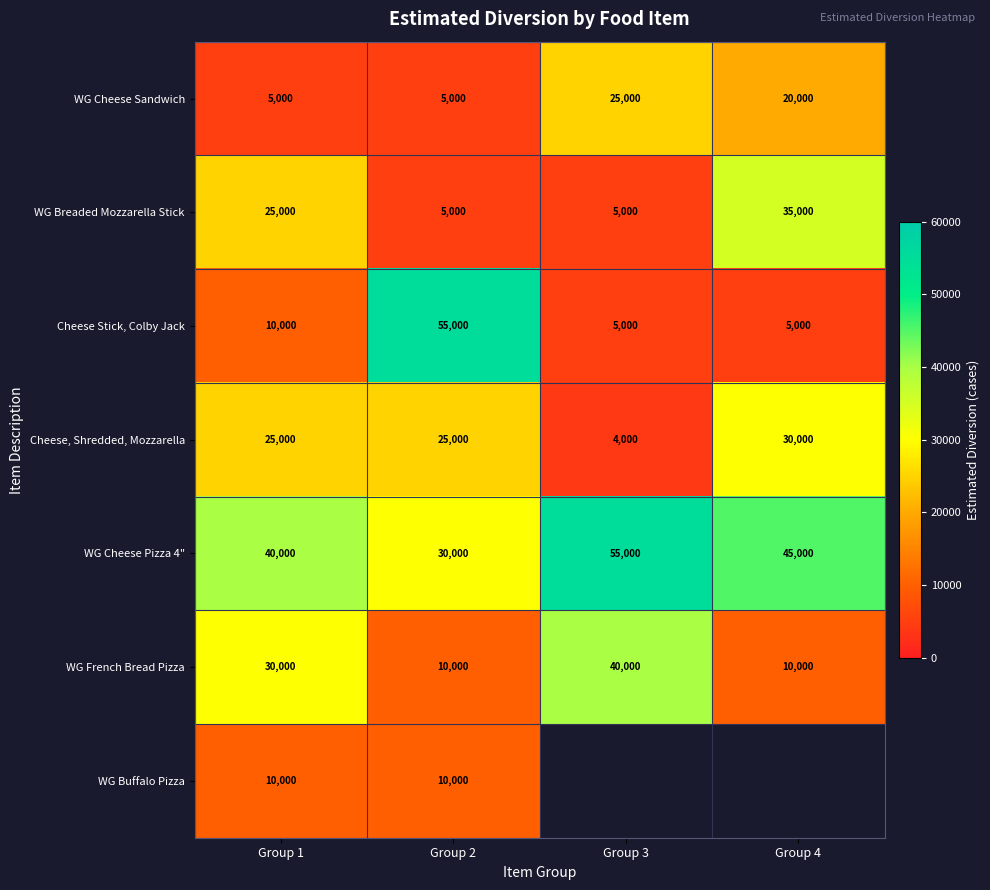

Read the WG French Bread Pizza value at Group 1, to the nearest 50.

30000